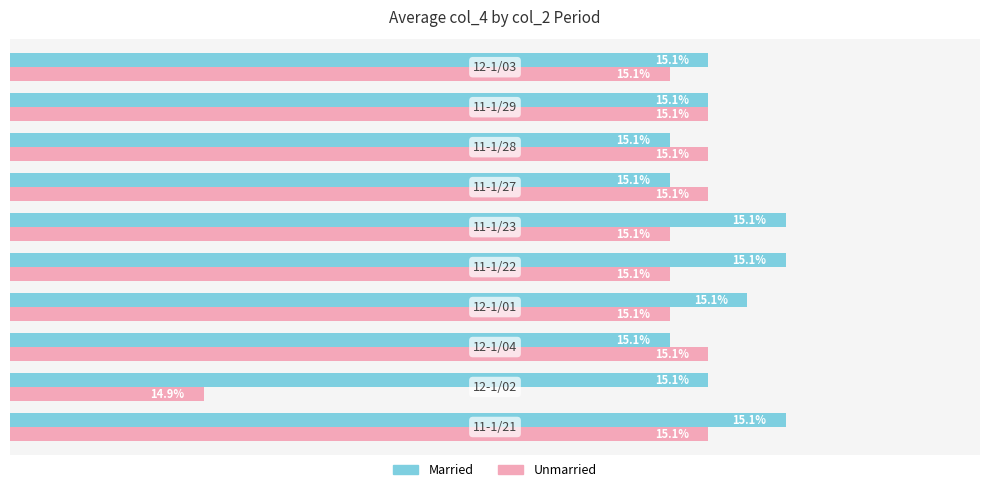

Which series has the widest spread of values?

Unmarried